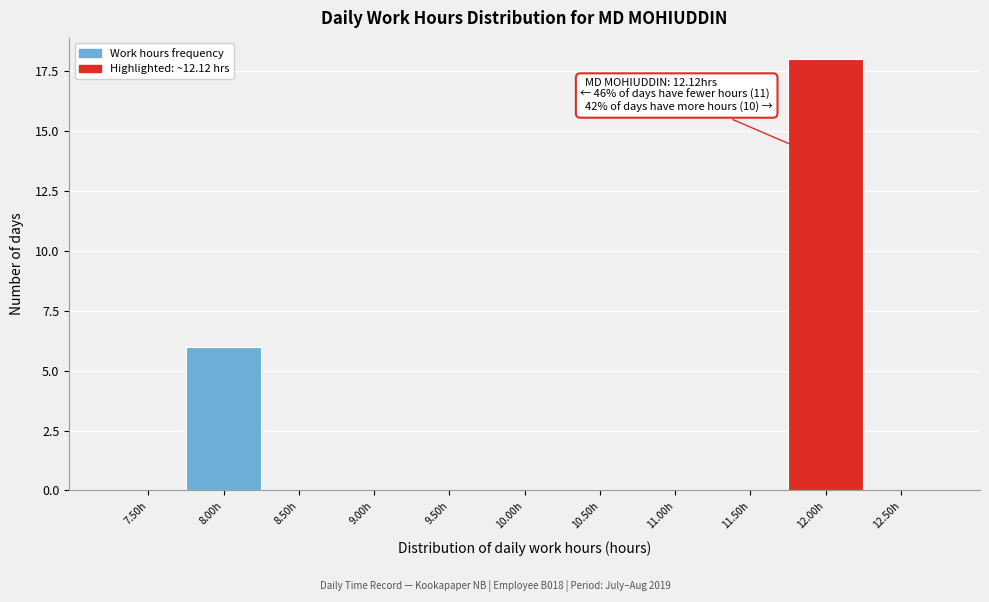

Reading left to right, extract all data points from this chart.

7.50h=0	8.00h=6	8.50h=0	9.00h=0	9.50h=0	10.00h=0	10.50h=0	11.00h=0	11.50h=0	12.00h=18	12.50h=0